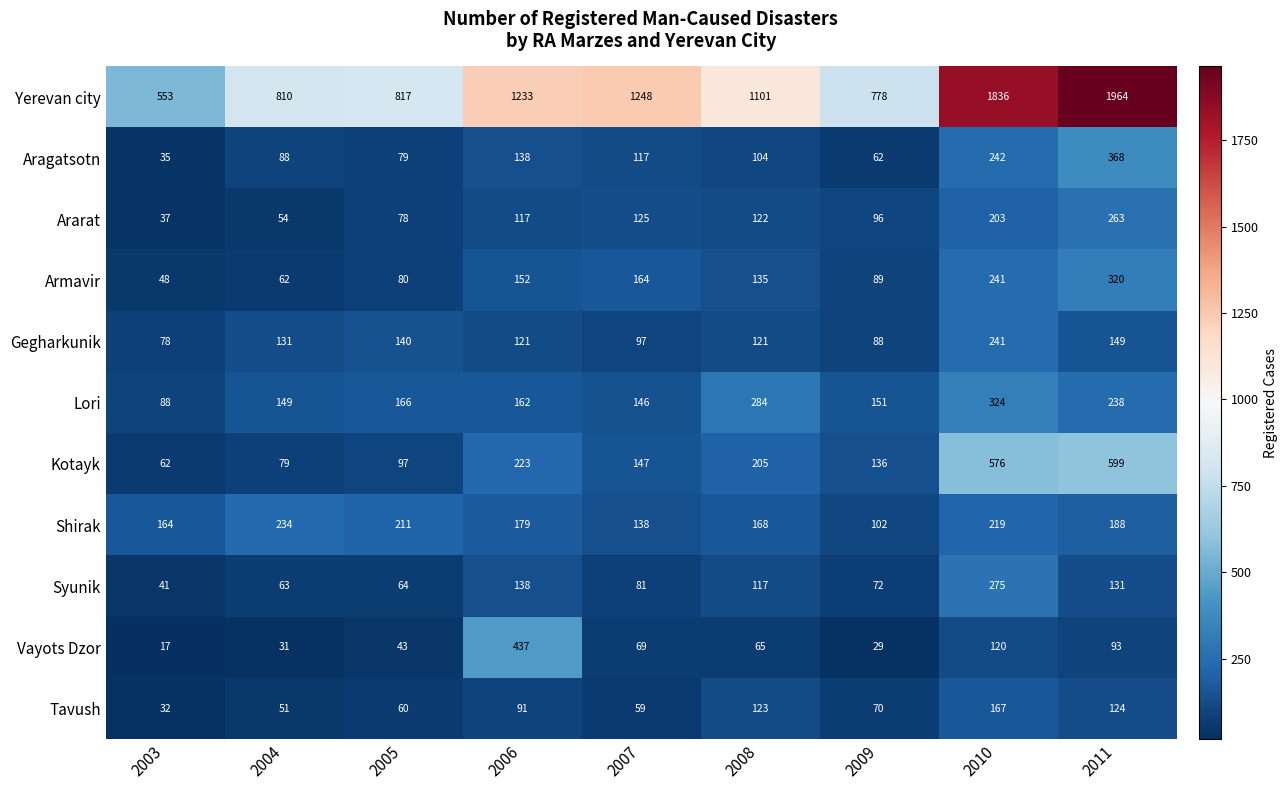

True or false: Ararat has a value of 122 at 2008.

True